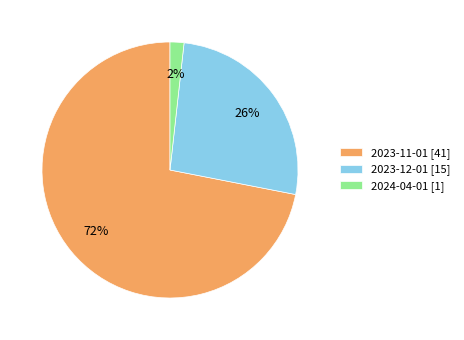

Which slice is the largest?

2023-11-01